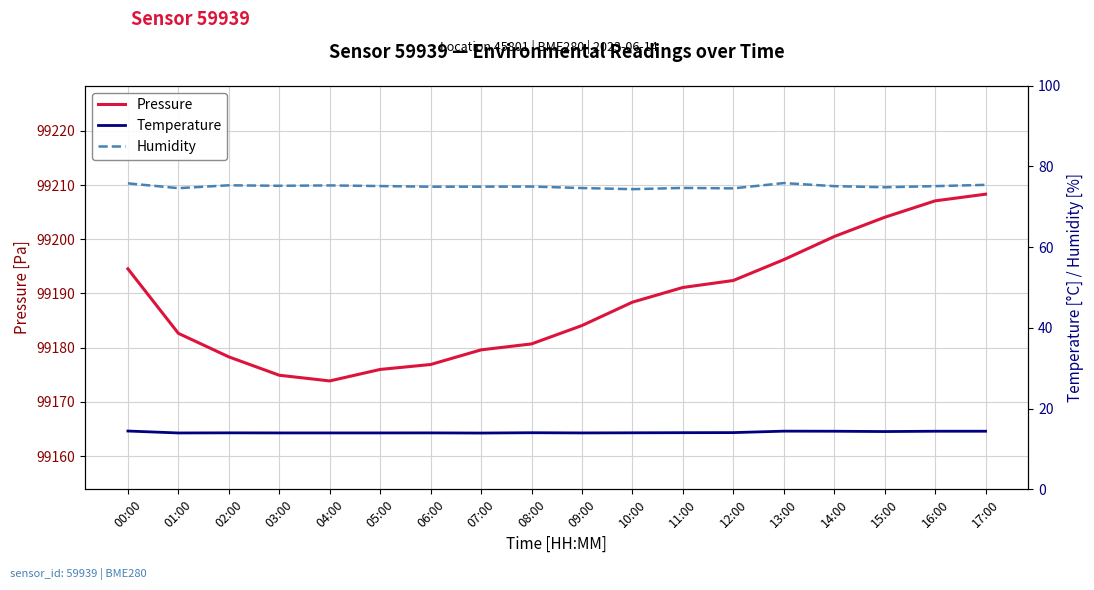

True or false: Humidity and Pressure intersect in this chart.

False